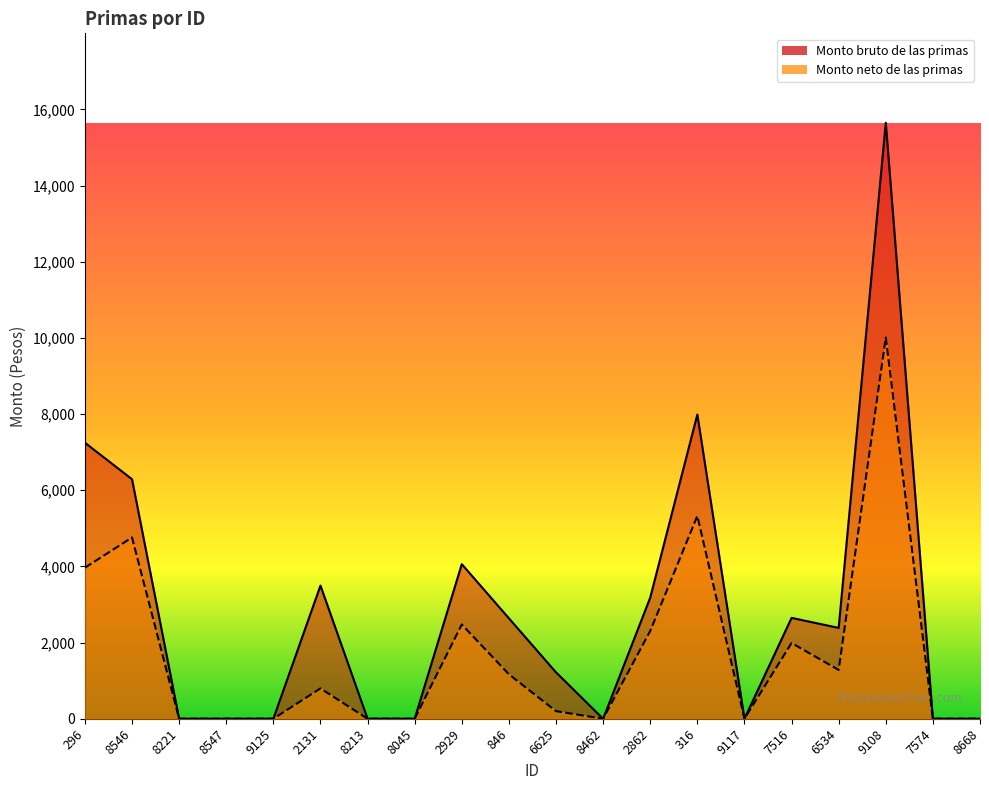

True or false: Monto bruto de las primas and Monto neto de las primas intersect in this chart.

False